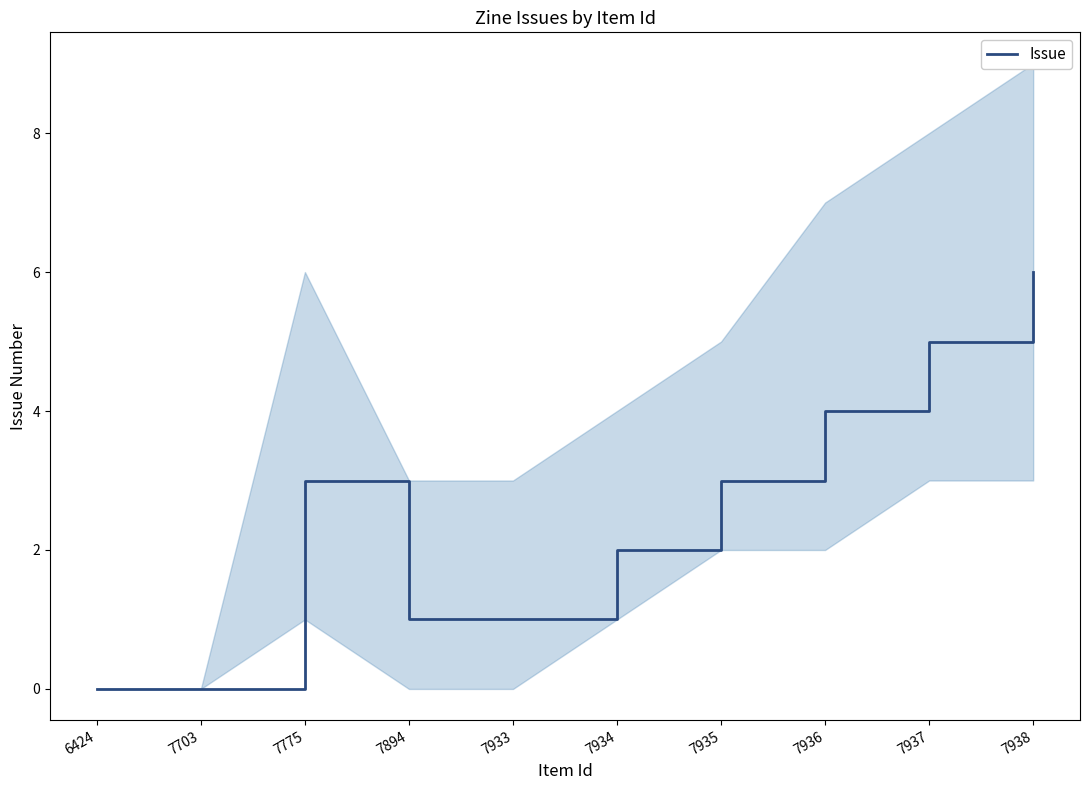

At which category does the chart reach its peak across all series?

7938